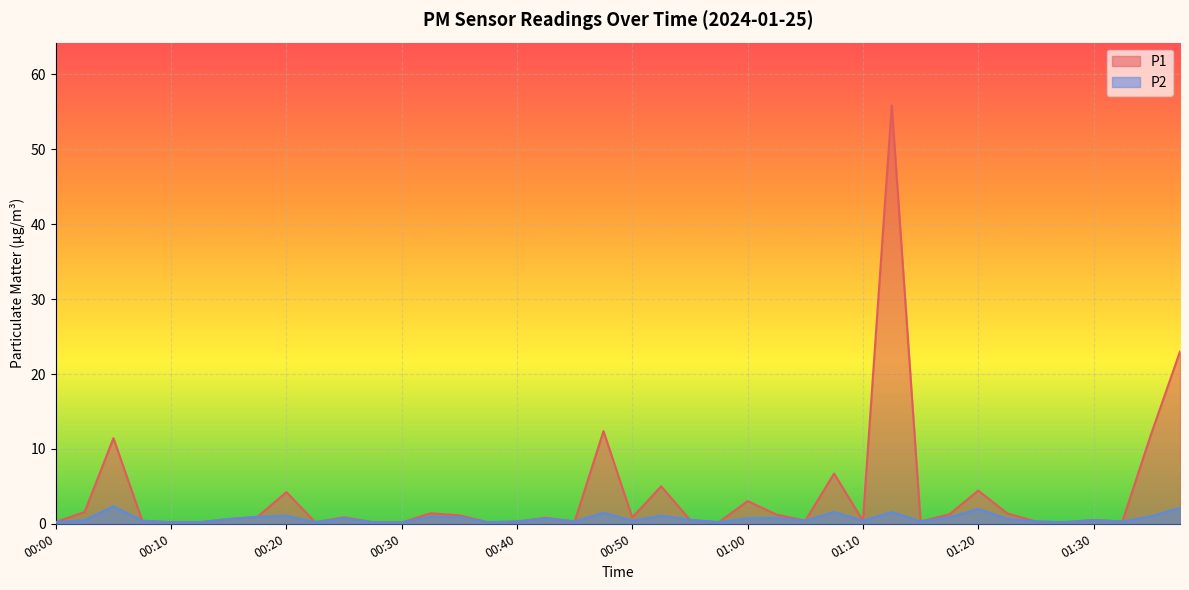

Which has a higher value, 00:55 or 00:57?

00:55